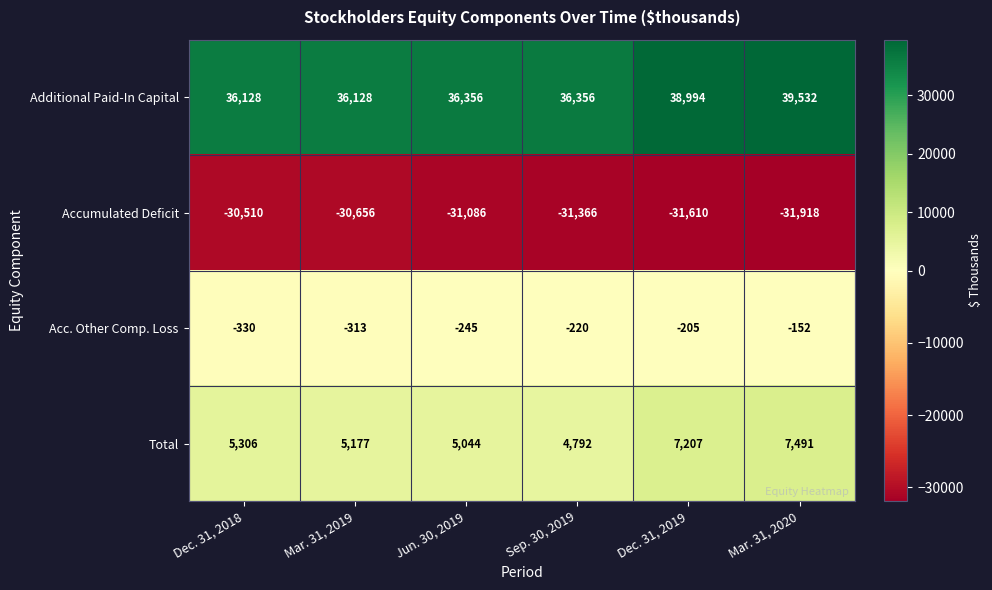

Rank the series at Mar. 31, 2020 from highest to lowest value.

Additional Paid-In Capital, Total, Acc. Other Comp. Loss, Accumulated Deficit